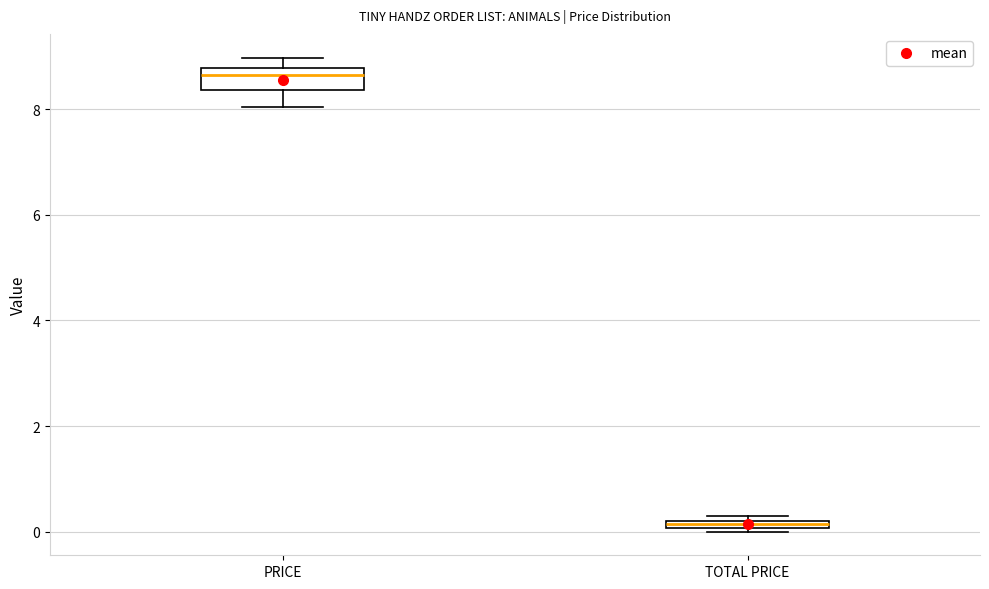

Comparing the boxes themselves (not the whiskers), which one is the tallest?

PRICE